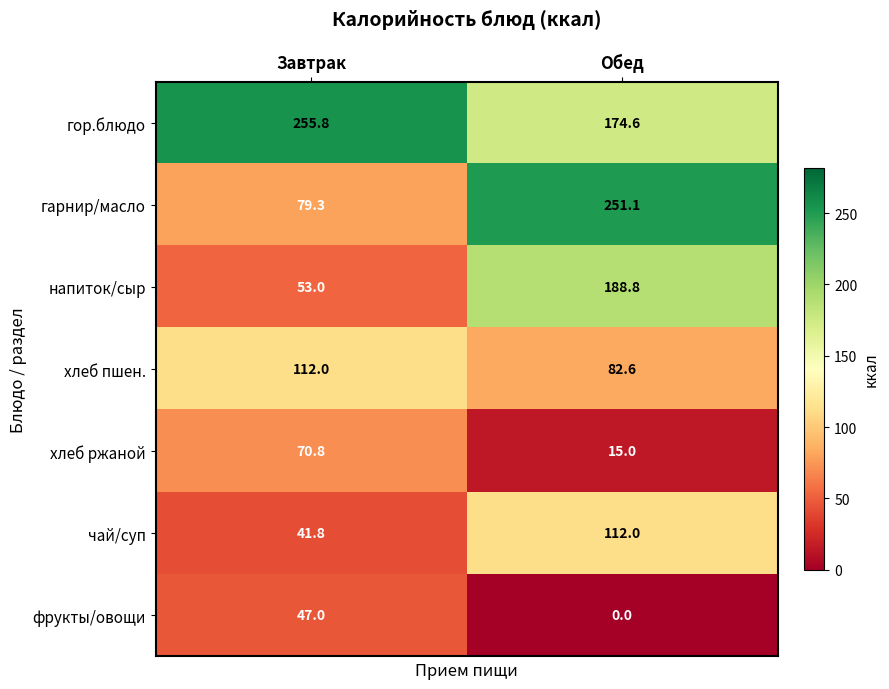

True or false: напиток/сыр has a value of 188.8 at Обед.

True